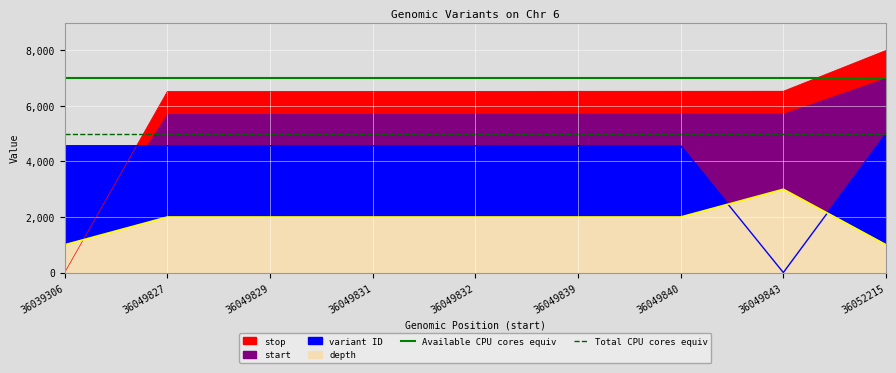

The value of Available CPU cores equiv at 36049827 is 7000. True or false?

True